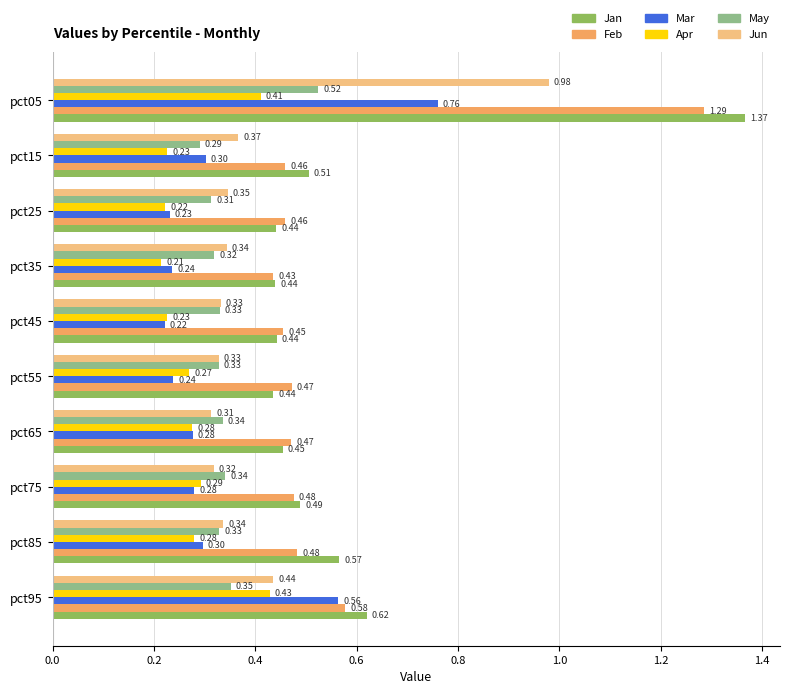

What is the sum of the May values at pct85 and pct75?

0.7